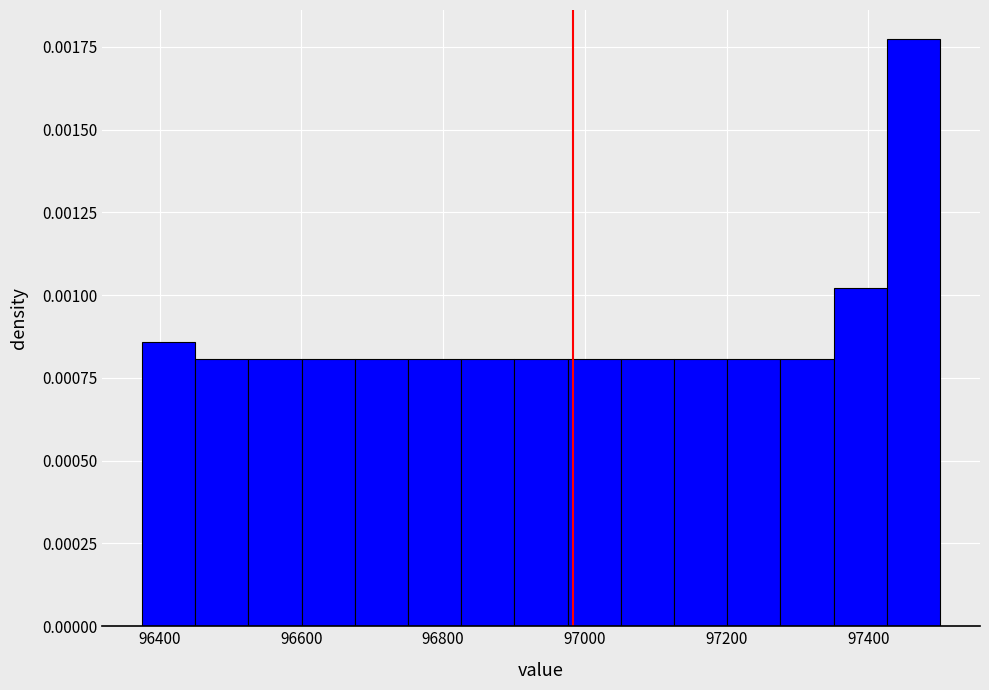

Around what value on the x-axis is the tallest bar? Give the approximate position of its centre, as read against the axis.

97460